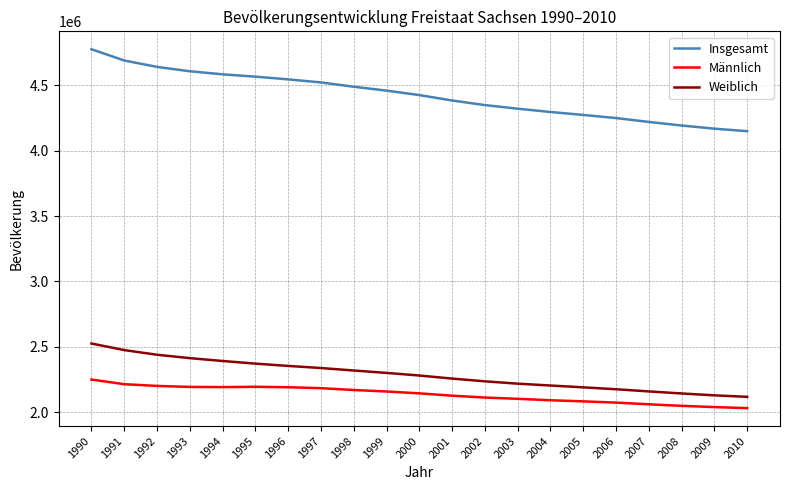

The value of Männlich at 2000 is 1116595. True or false?

False